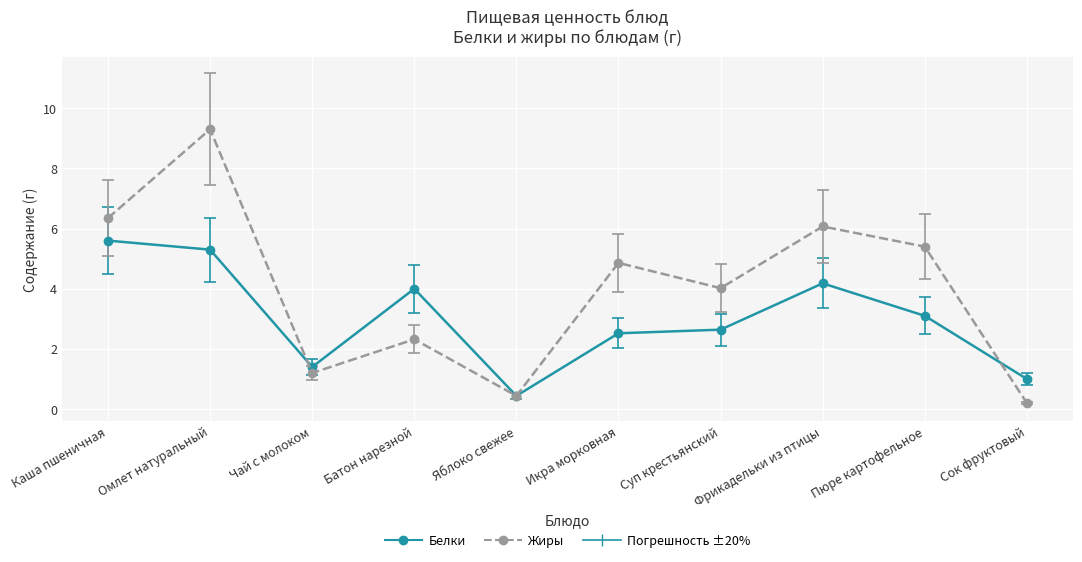

The value of Жиры at Пюре картофельное is 7.1. True or false?

False